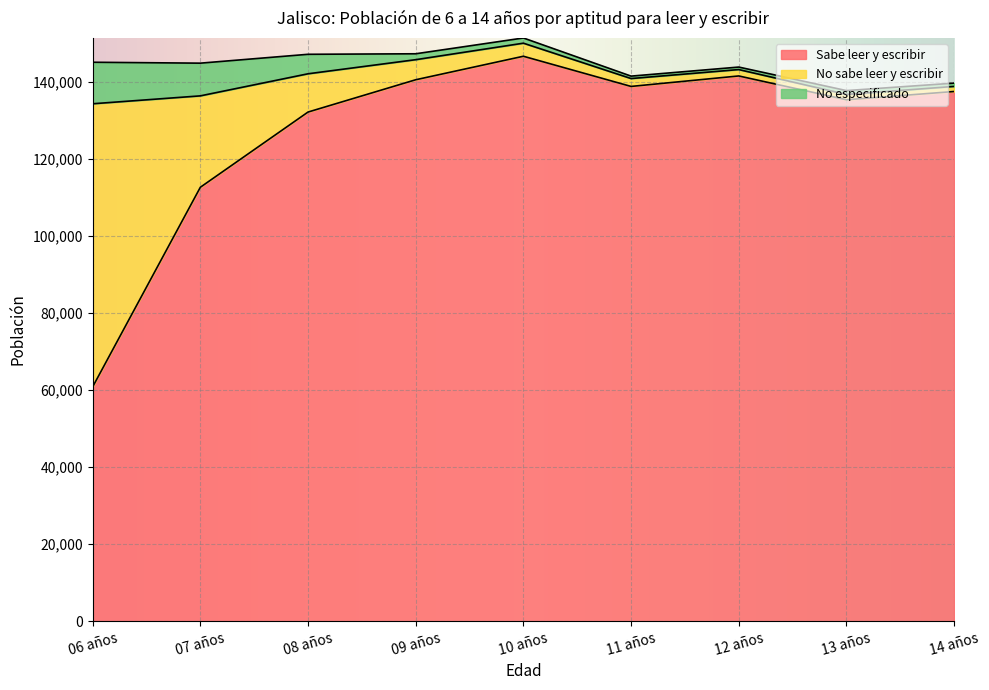

At which label does No especificado first exceed 1351?

06 años